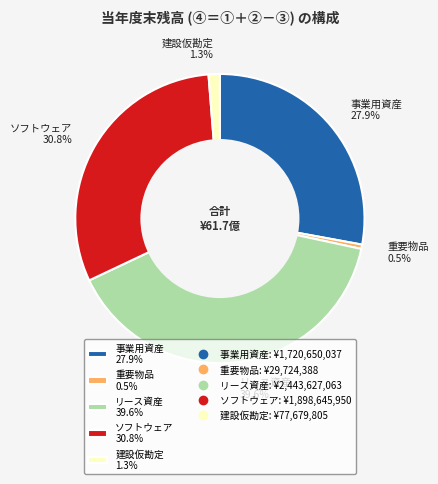

To the nearest percent, what percentage of the pie is 事業用資産?

28%